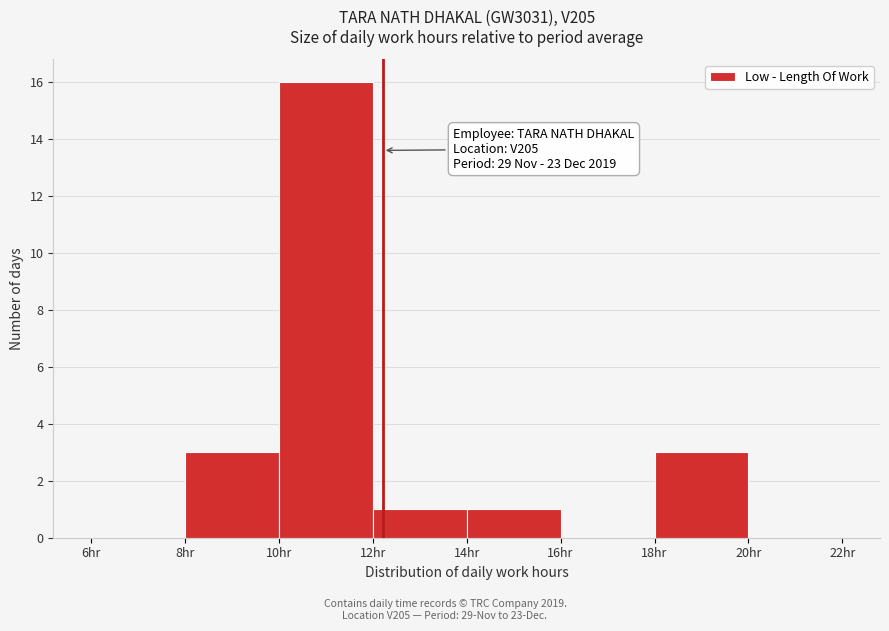

Over which range of the x-axis is the bar tallest?

10 to 12